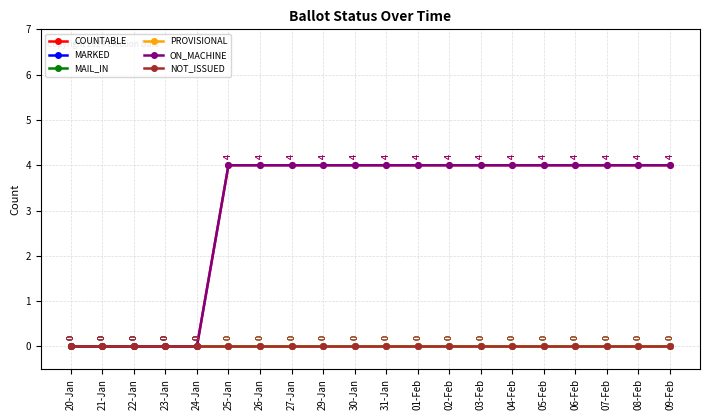

What is the greatest value displayed?

4